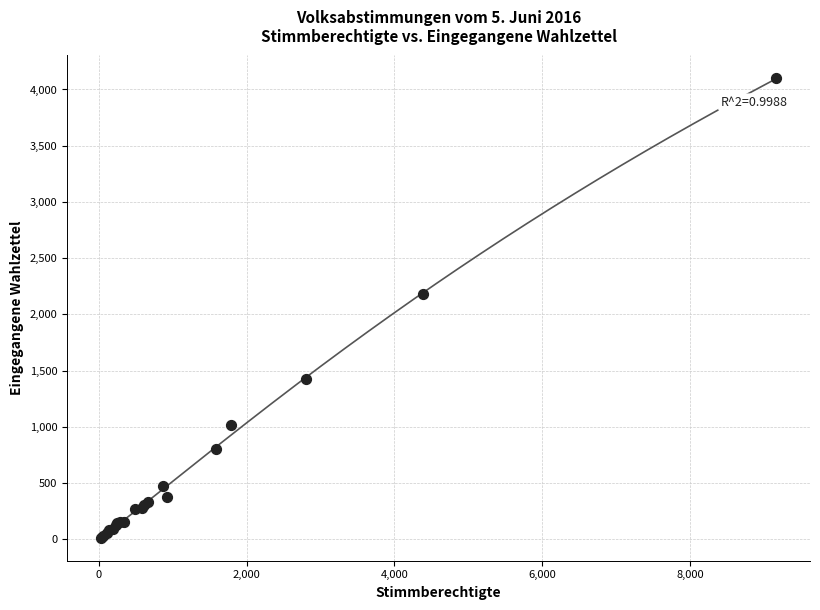

What Y value in the scatter plot is closest to 2056?

2181